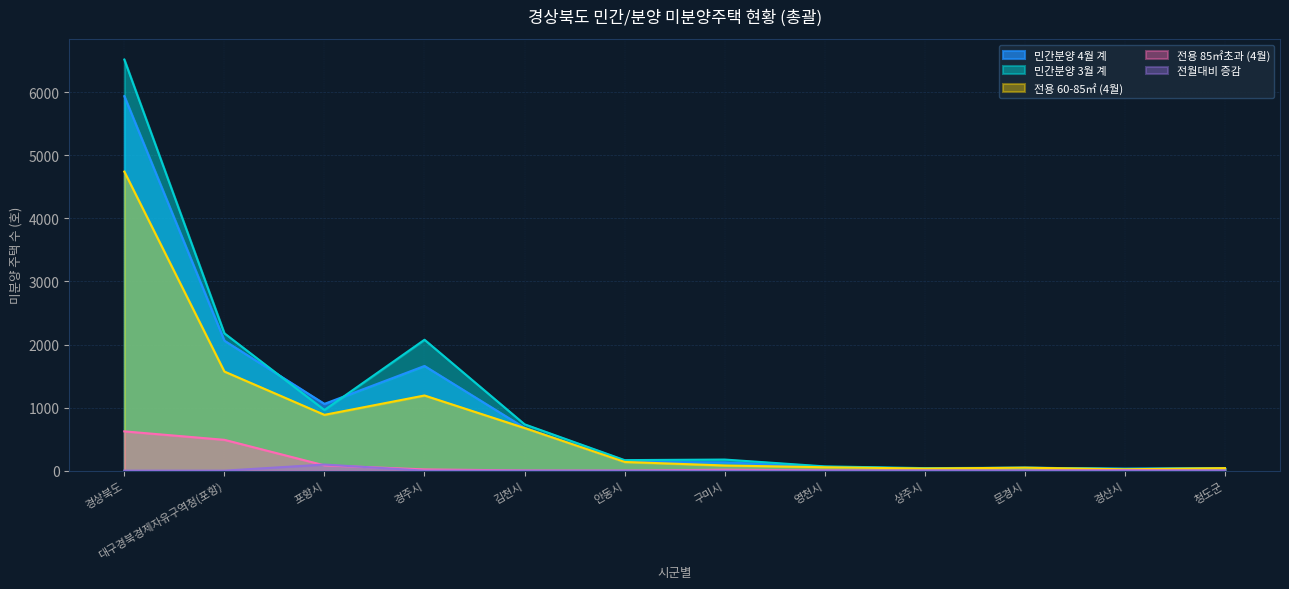

Does the chart display data point markers on the line(s)?

No